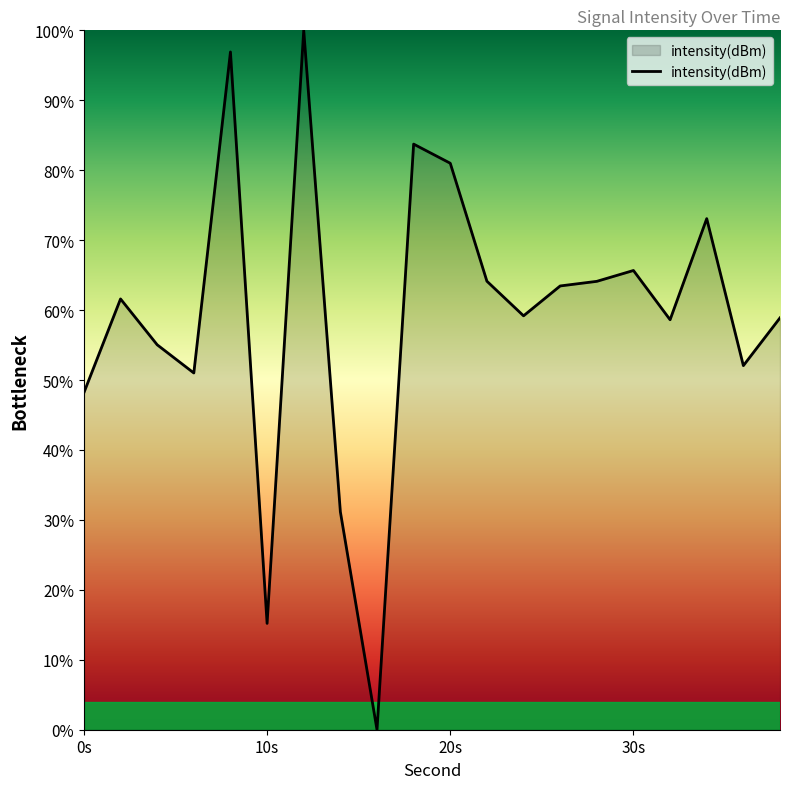

What is the difference between the maximum and minimum values?

100.0